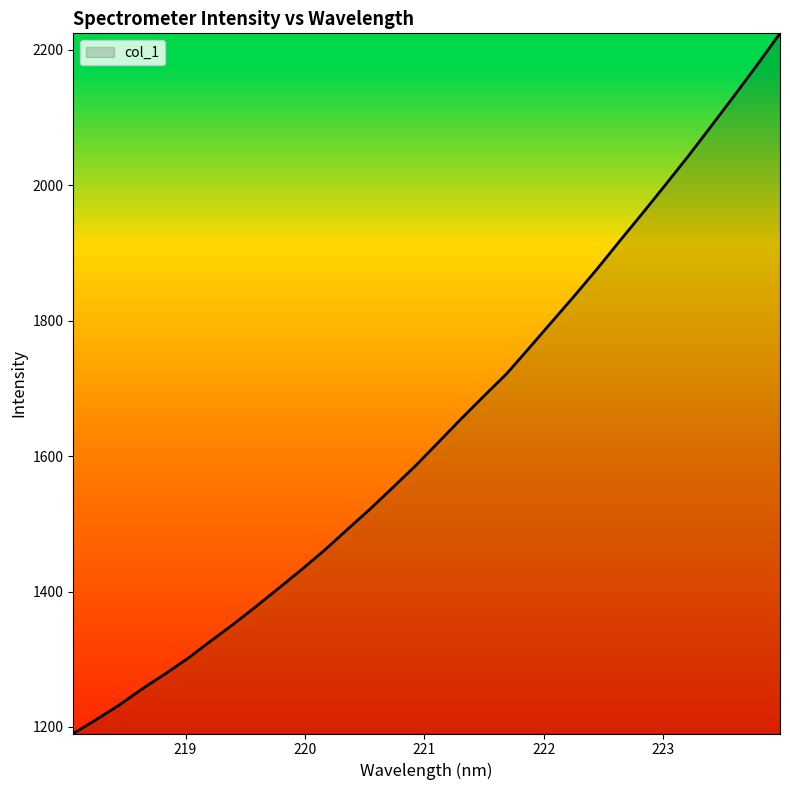

What is the smallest value displayed?

1190.4